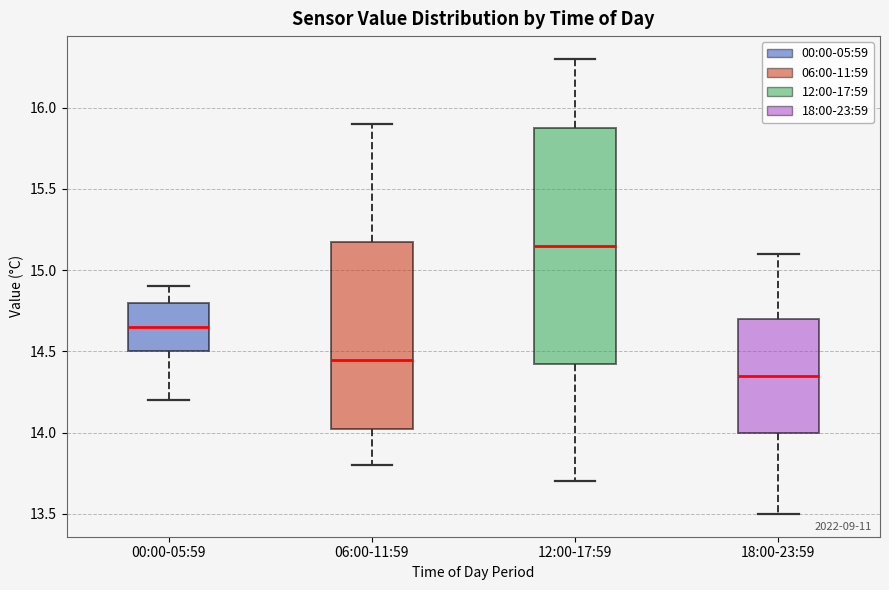

Reading left to right, transcribe this box plot: for each box, give where its median line is, the range the box spans, and where its two whiskers end, as read against the y-axis. The values are not printed on the chart, so give them approximately, as read against the axis.

00:00-05:59: median 14.65, box 14.50 to 14.80, whiskers 14.20 to 14.90
06:00-11:59: median 14.45, box 14.05 to 15.20, whiskers 13.80 to 15.90
12:00-17:59: median 15.15, box 14.45 to 15.90, whiskers 13.70 to 16.30
18:00-23:59: median 14.35, box 14.00 to 14.70, whiskers 13.50 to 15.10